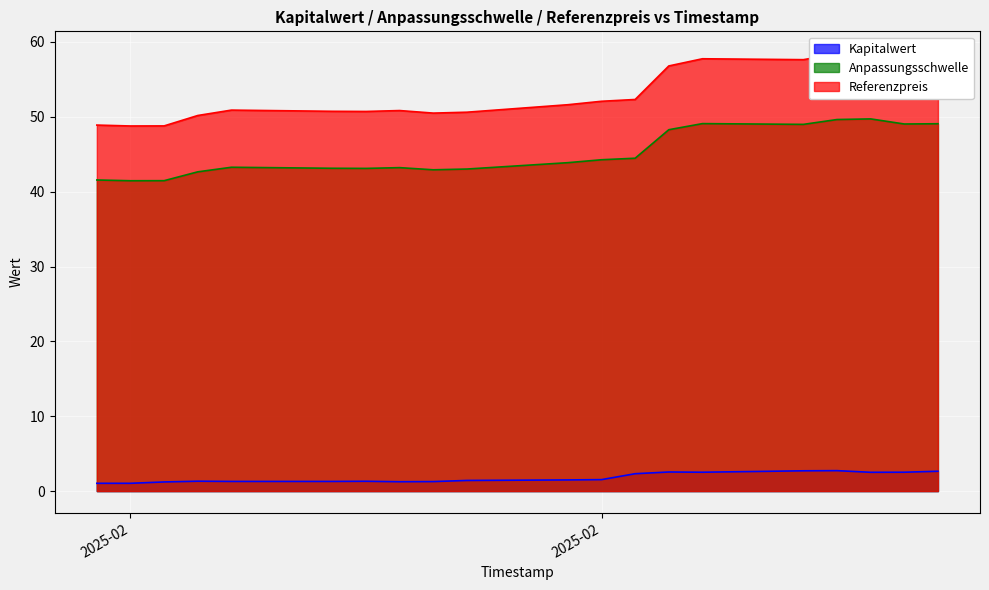

Which series has the widest spread of values?

Referenzpreis